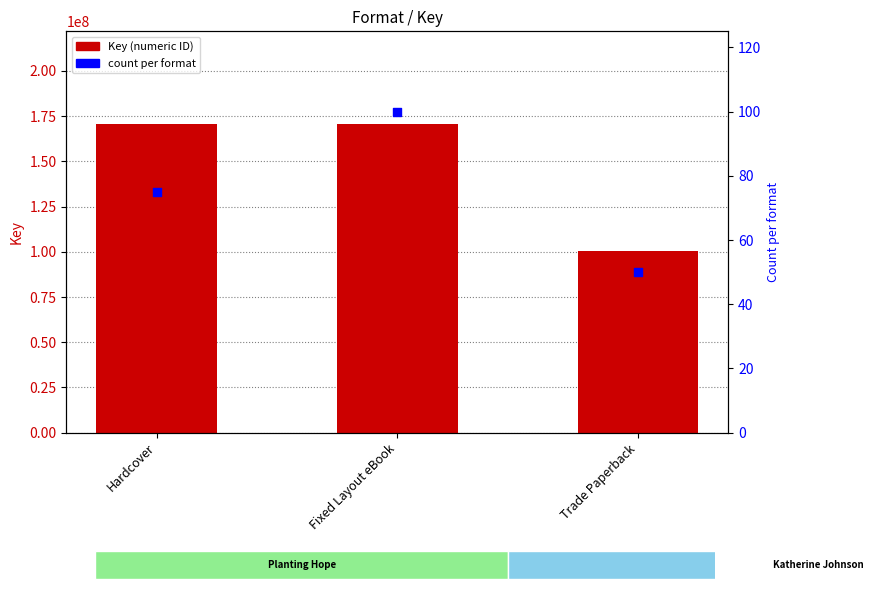

Is the value of count per format at Hardcover greater than the value of Key at Hardcover?

No